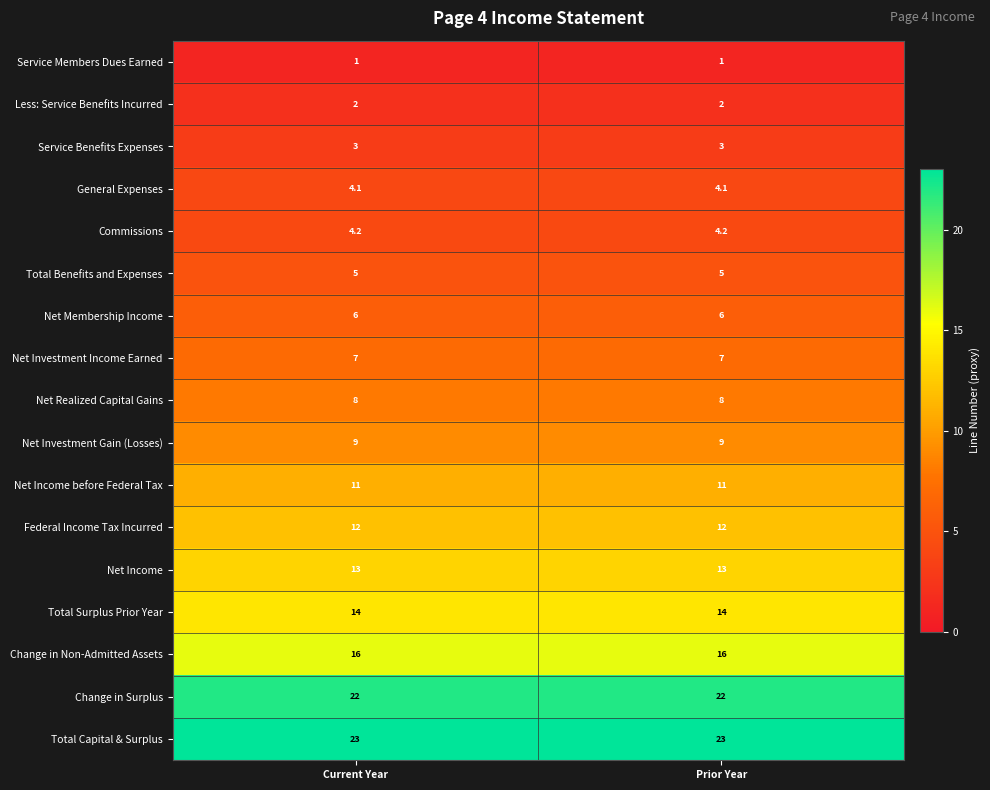

What is the sum of the Total Surplus Prior Year values at Current Year and Prior Year?

28.0